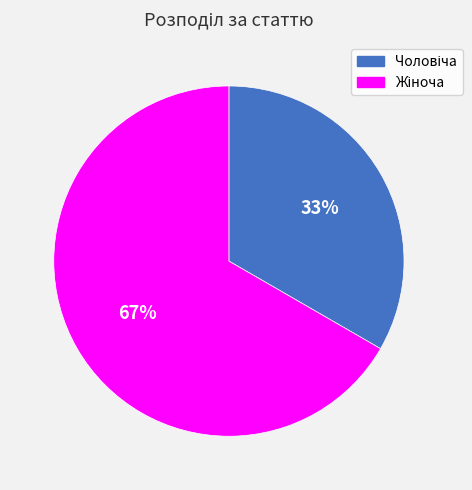

Is there a majority slice in this chart?

Yes